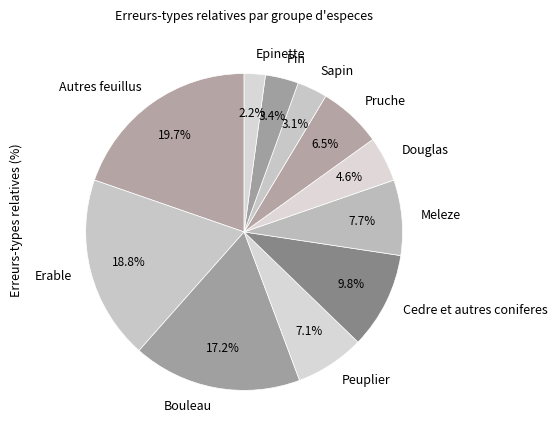

Does Epinette represent more than half of the total?

No